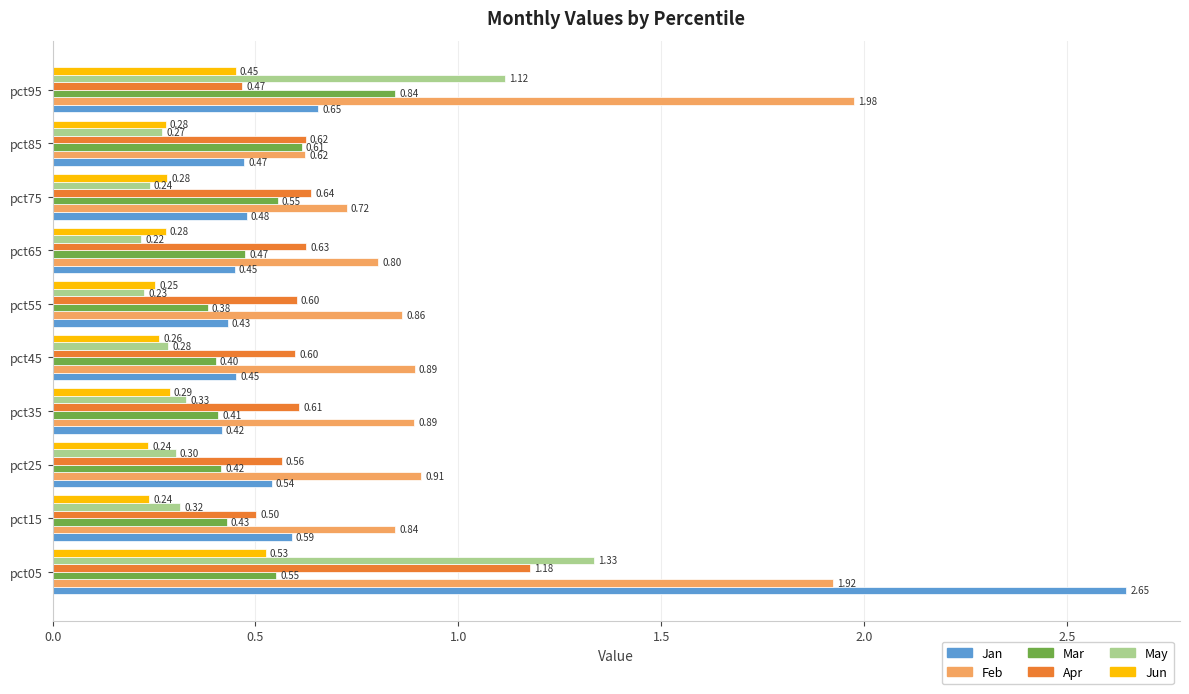

Count the Apr values in the range 0 to 1.

9